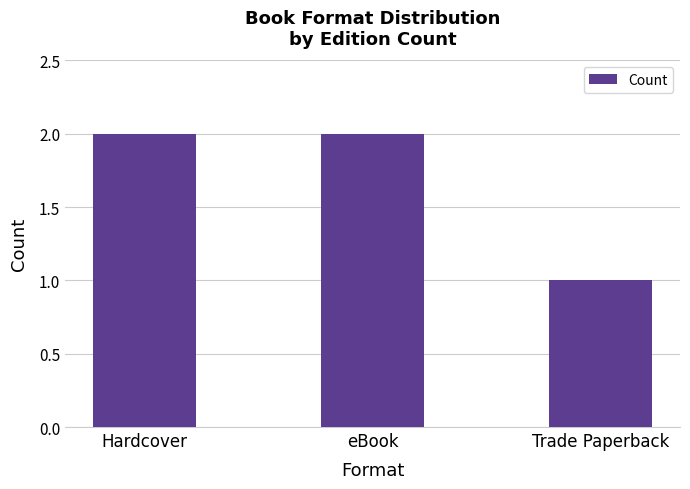

Reading left to right, list all the values displayed in this chart.

2	2	1